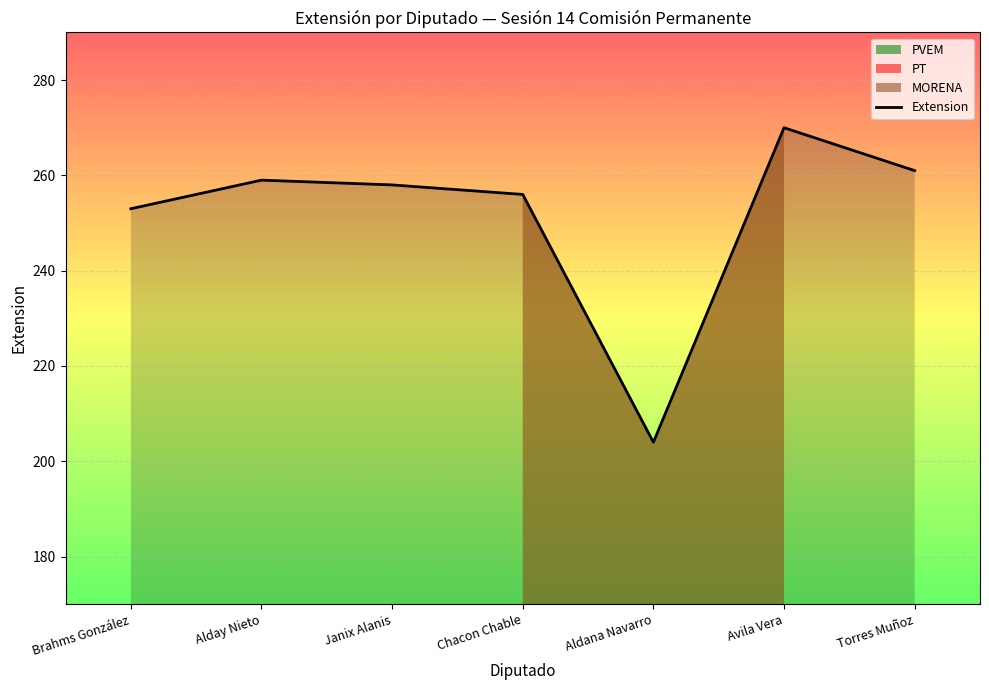

How many interior local valleys (lower than both neighbors) does the data have?

1